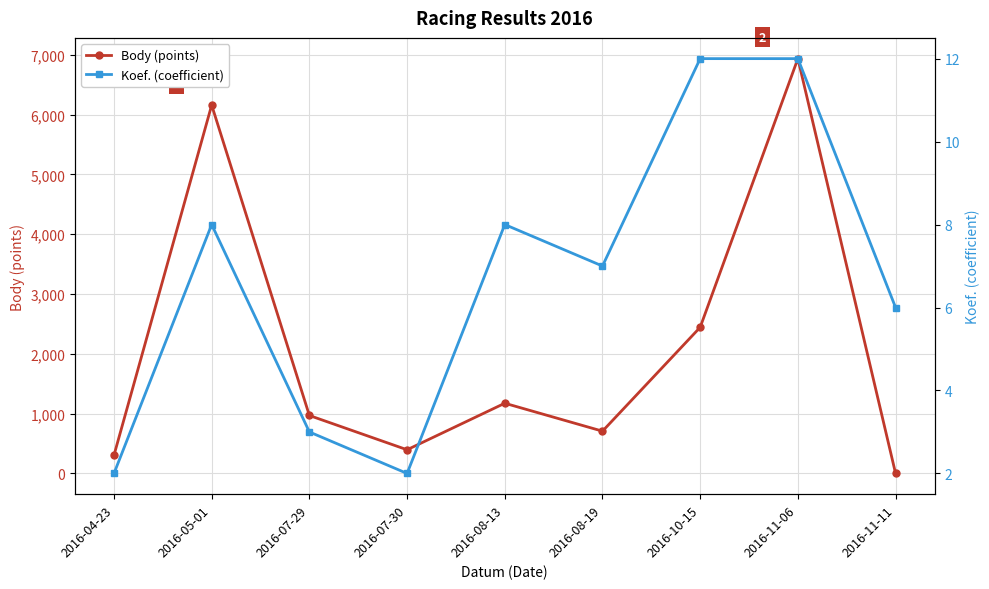

Is the value of Body (points) at 2016-07-29 greater than the value of Koef. (coefficient) at 2016-04-23?

Yes